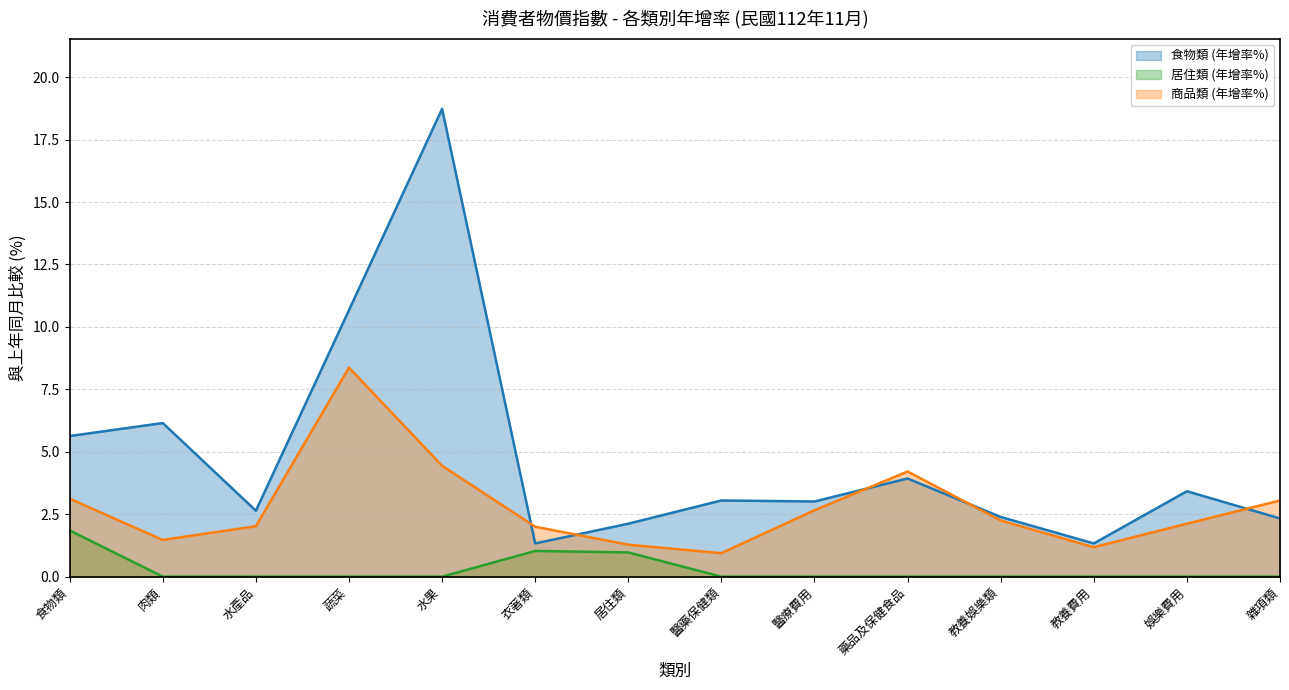

How many data points in 居住類 (年增率%) are above 0?

3